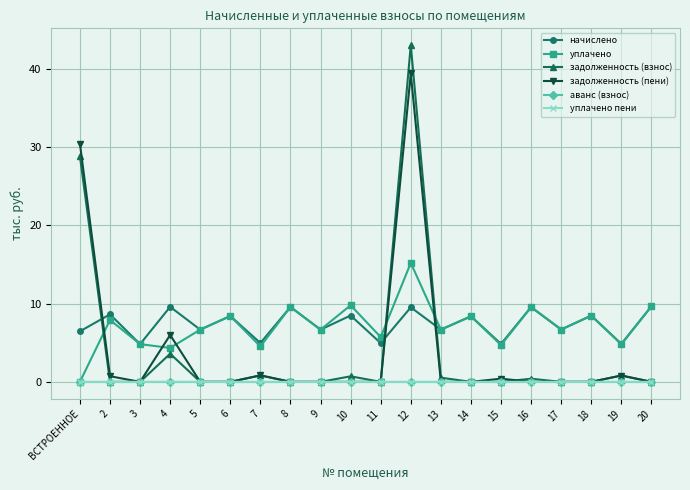

At which category is the sum across all series the highest?

12